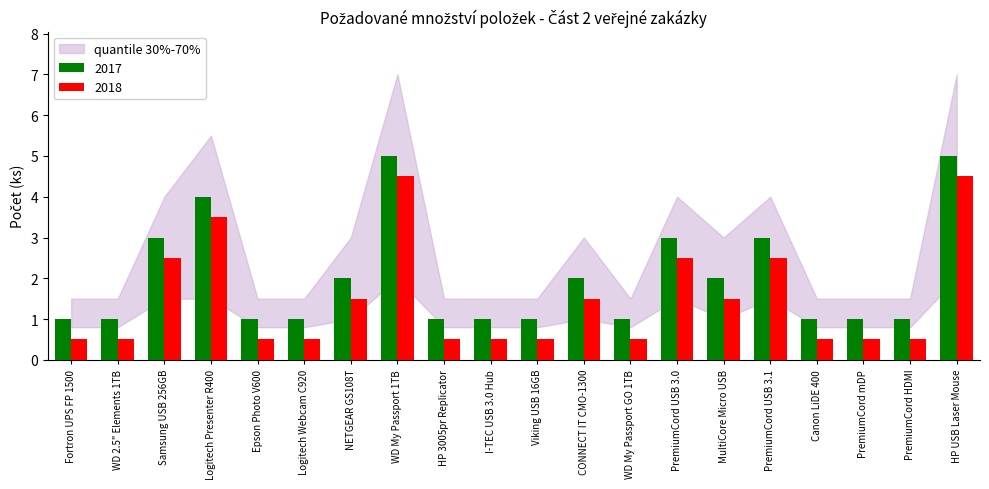

What is the total value across all series at WD My Passport 1TB?

9.5